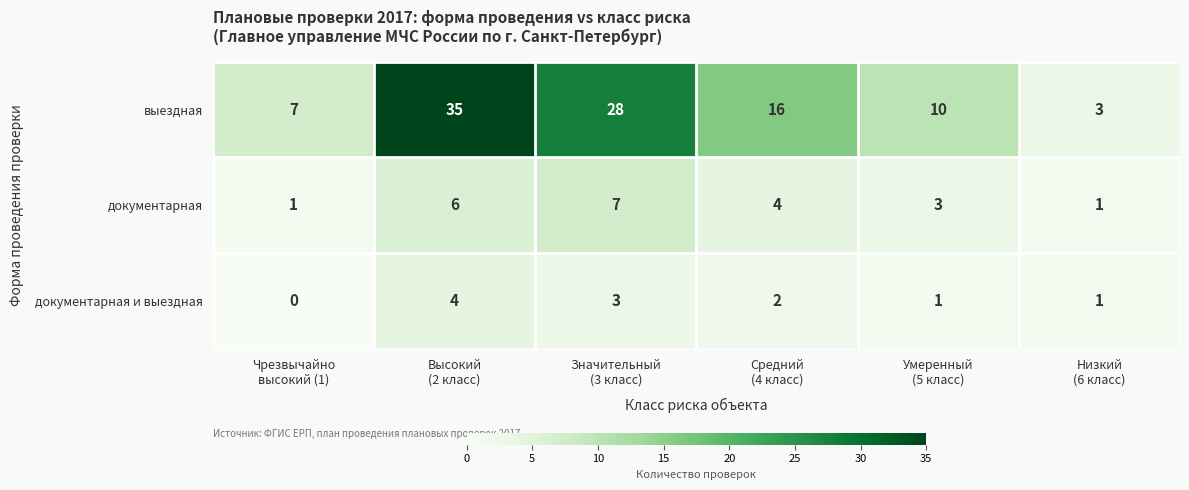

Reading right to left, list all the values displayed in this chart.

выездная: 3	10	16	28	35	7
документарная: 1	3	4	7	6	1
документарная и выездная: 1	1	2	3	4	0